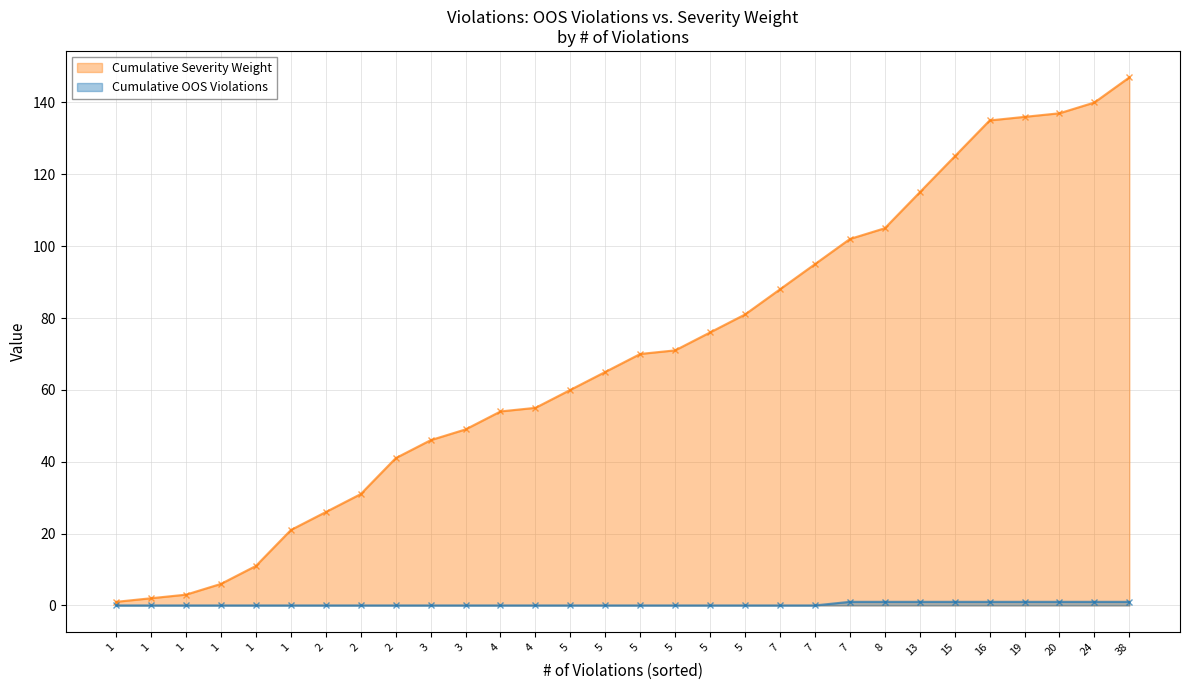

Reading right to left, what are all the values shown in this chart?

Cumulative Severity Weight: 38=147	24=140	20=137	19=136	16=135	15=125	13=115	8=105	7=102	7=95	7=88	5=81	5=76	5=71	5=70	5=65	5=60	4=55	4=54	3=49	3=46	2=41	2=31	2=26	1=21	1=11	1=6	1=3	1=2	1=1
Cumulative OOS Violations: 38=1	24=1	20=1	19=1	16=1	15=1	13=1	8=1	7=1	7=0	7=0	5=0	5=0	5=0	5=0	5=0	5=0	4=0	4=0	3=0	3=0	2=0	2=0	2=0	1=0	1=0	1=0	1=0	1=0	1=0